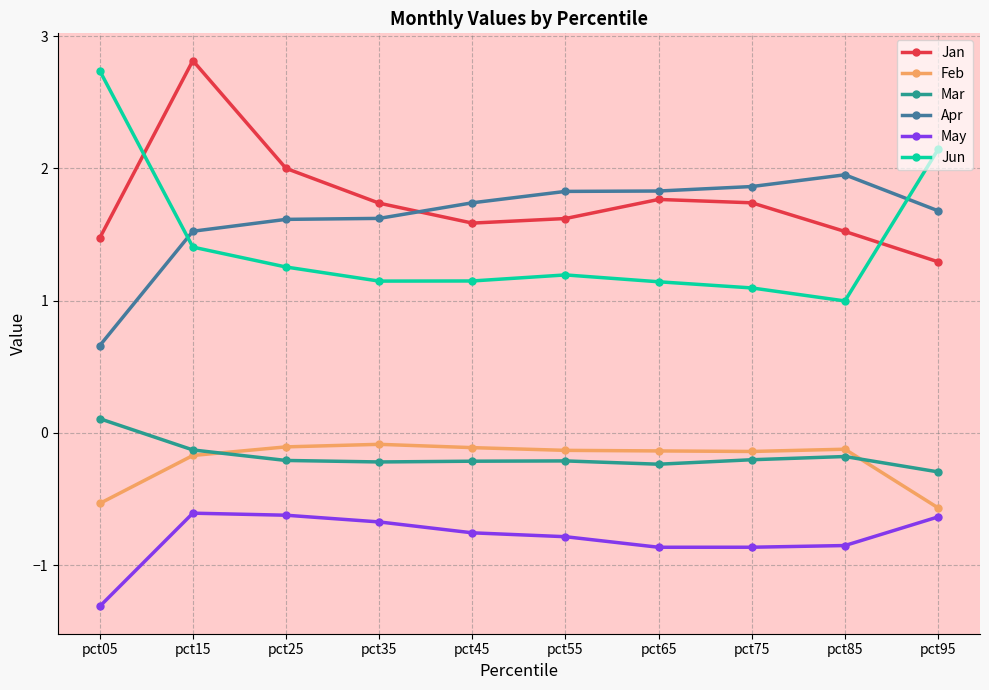

What is the total value across all series at pct35?

3.5